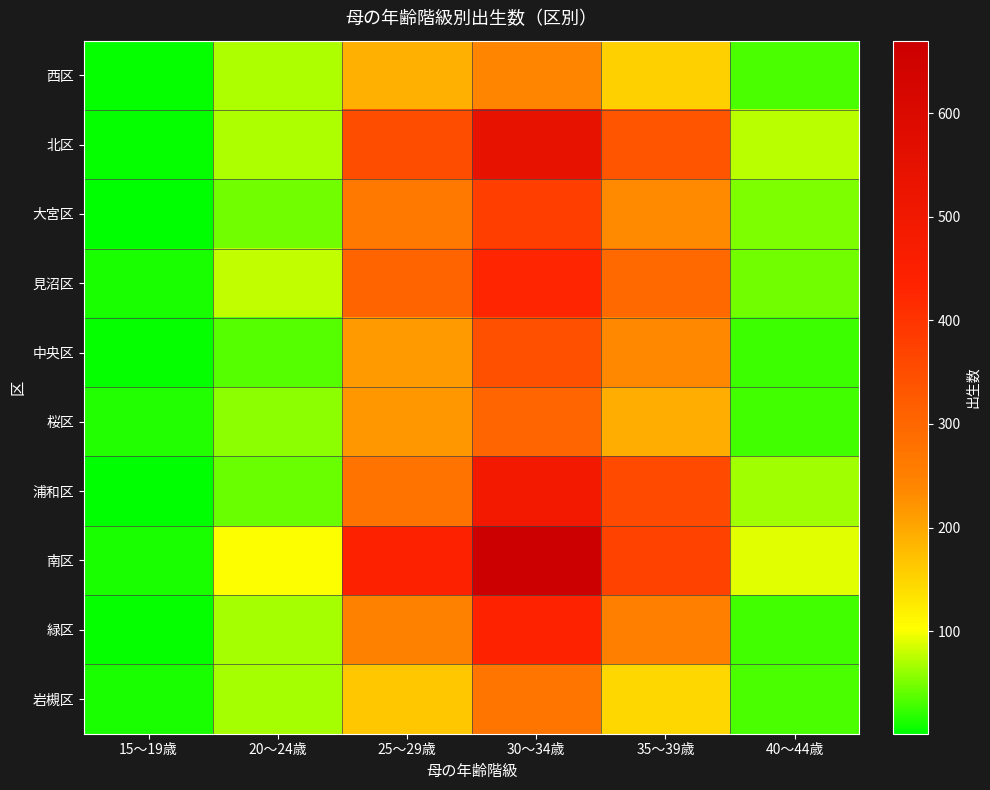

What is the sum of all 中央区 values?

861